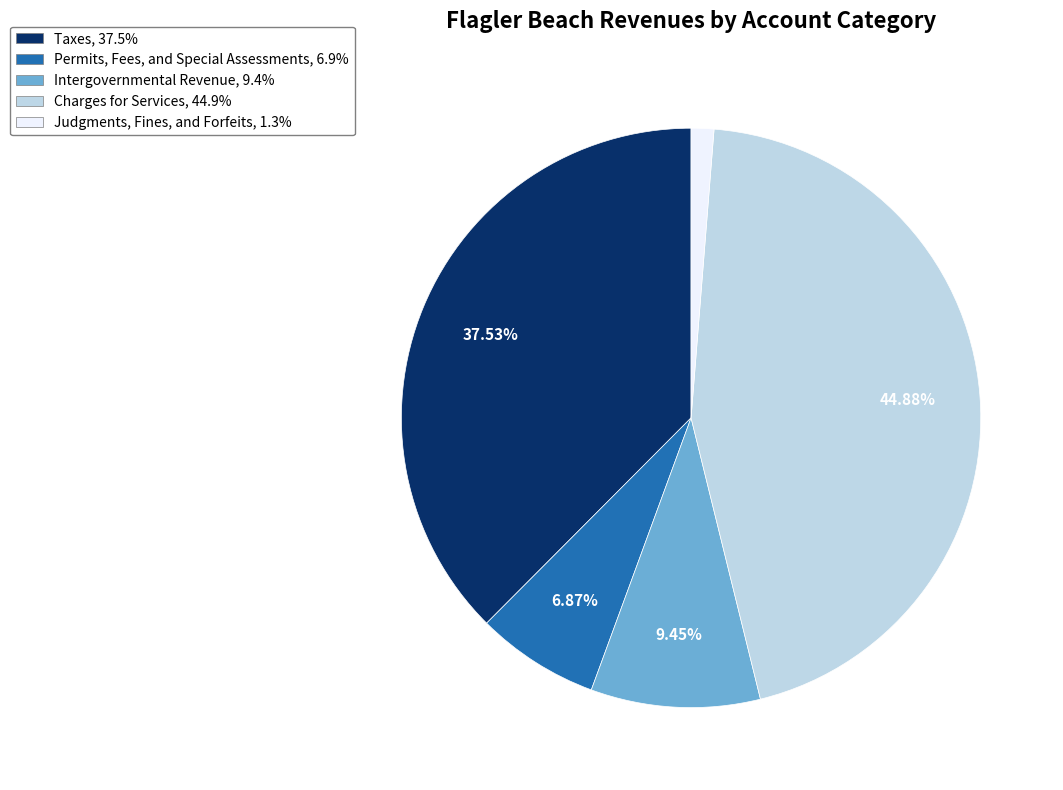

Rank the categories by value from lowest to highest.

Judgments, Fines, and Forfeits, Permits, Fees, and Special Assessments, Intergovernmental Revenue, Taxes, Charges for Services